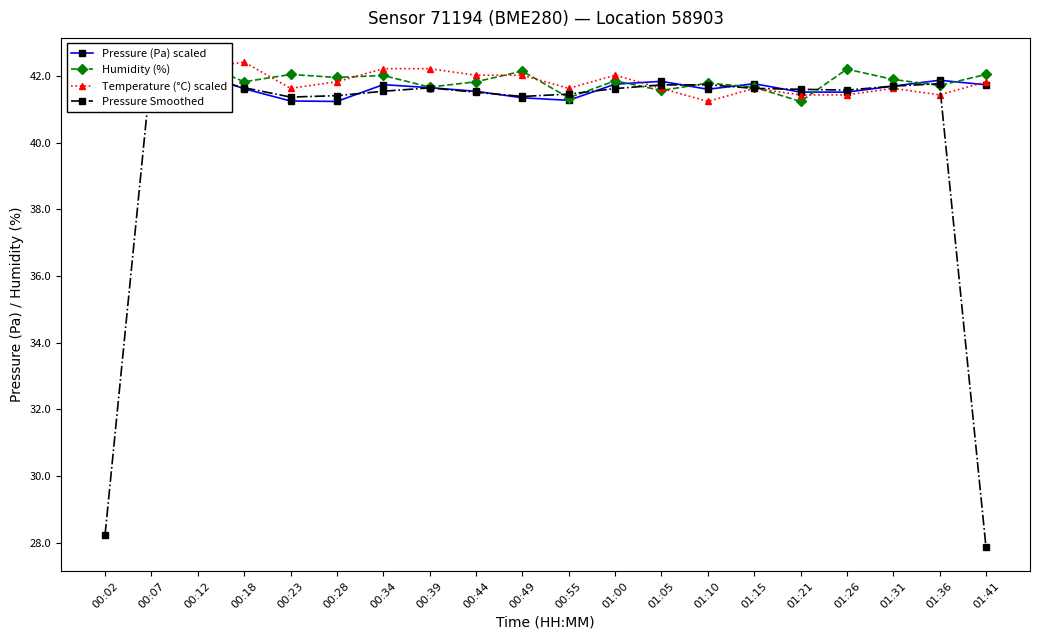

Which series has the widest spread of values?

Pressure Smoothed